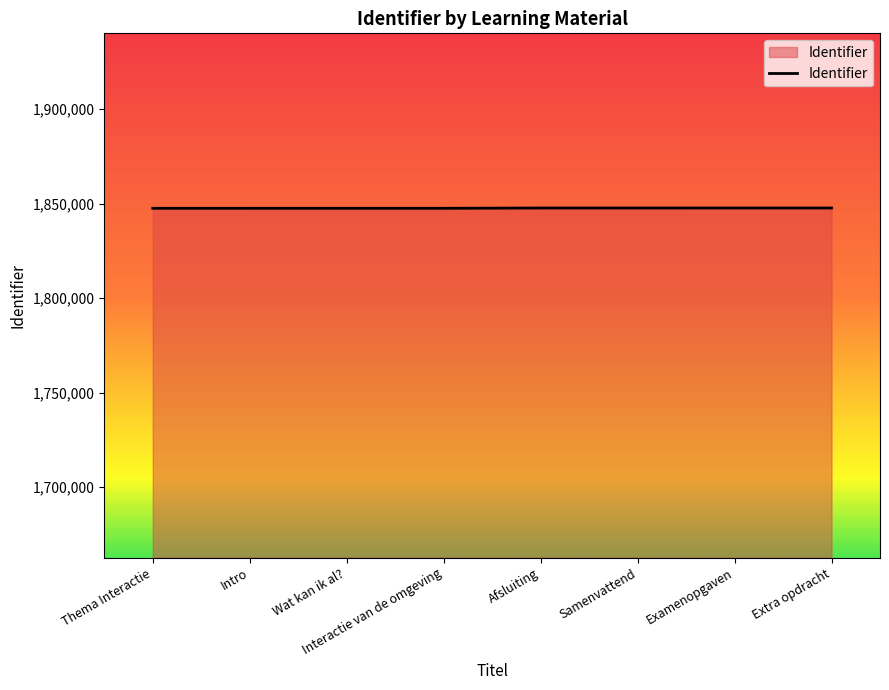

What is the ratio of the value at Interactie van de omgeving to the value at Afsluiting?

1.0